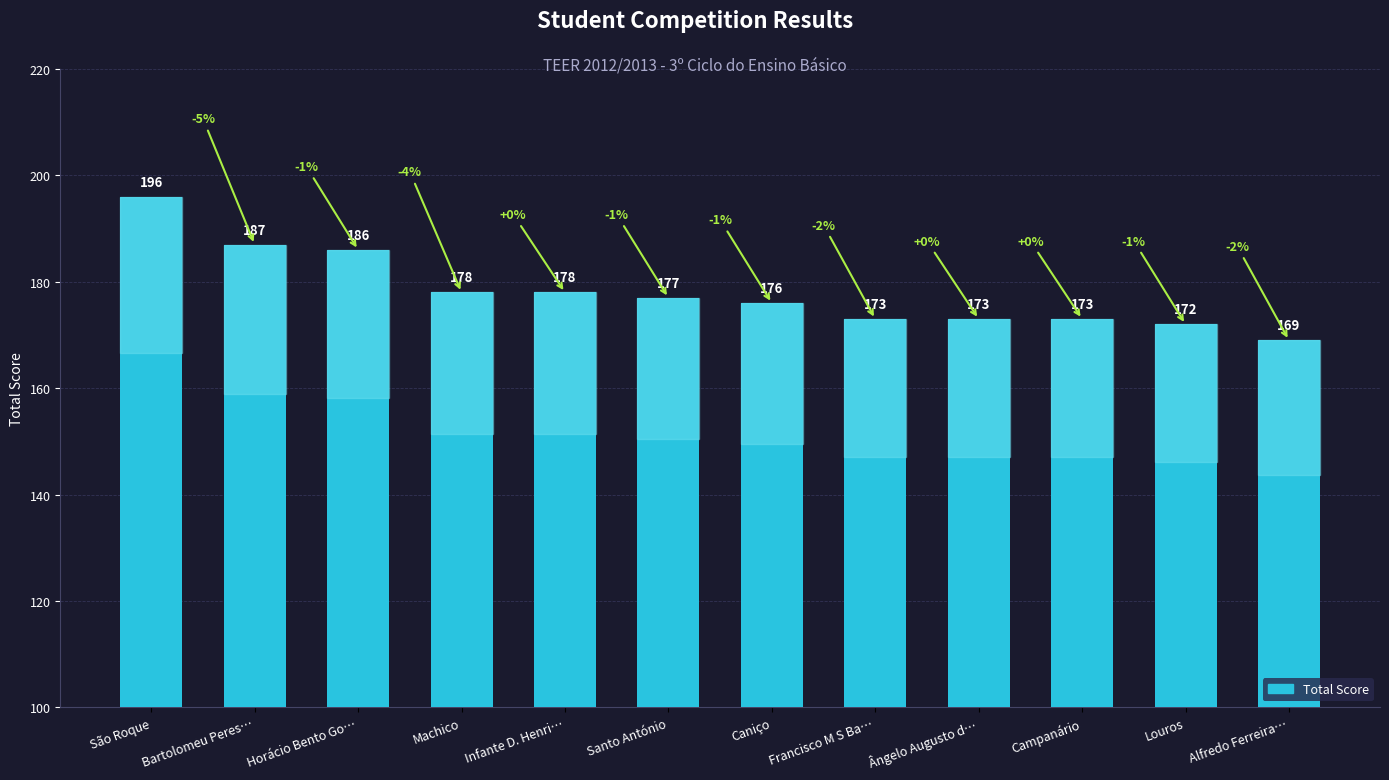

The chart shows a value of 177 at Santo António. True or false?

True